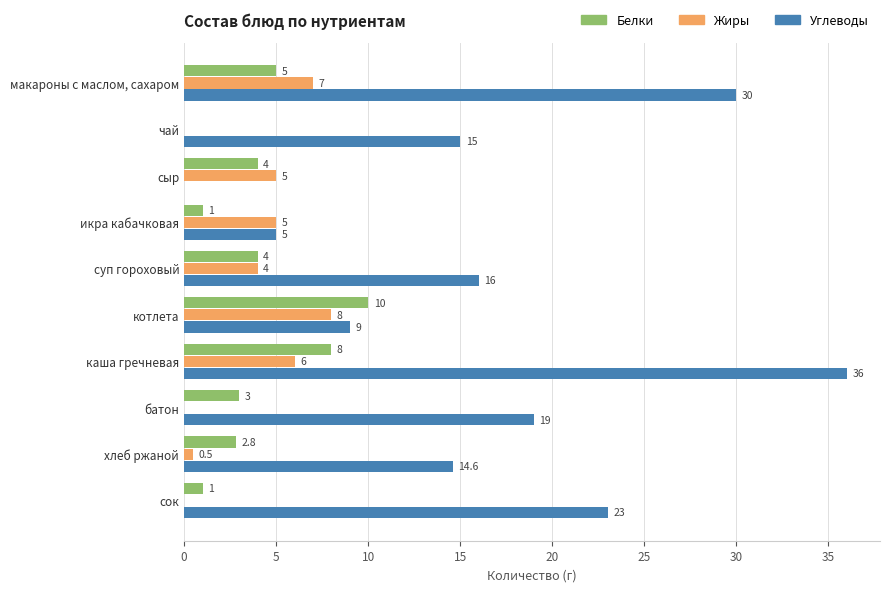

What value does the Белки series have at батон?

3.0